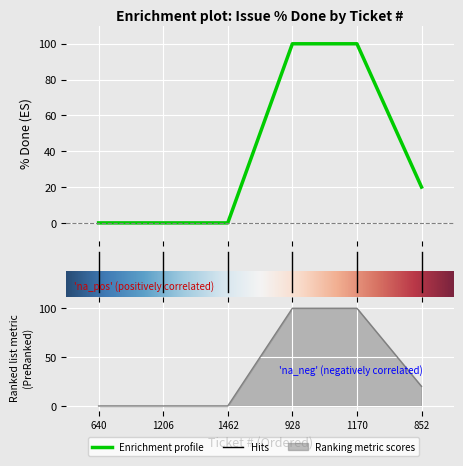

What is the maximum value shown in the chart?

100